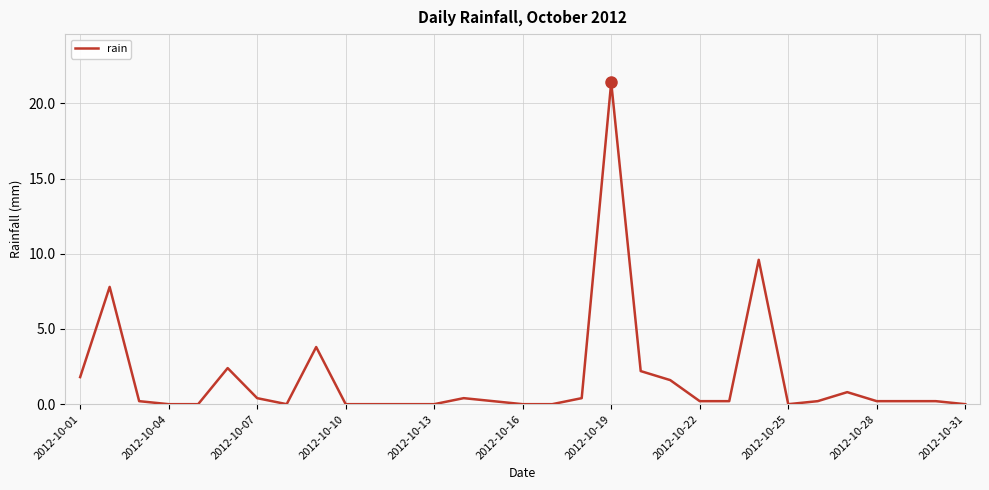

Reading right to left, transcribe all the data shown in this chart.

0.0	0.2	0.2	0.2	0.8	0.2	0.0	9.6	0.2	0.2	1.6	2.2	21.4	0.4	0.0	0.0	0.2	0.4	0.0	0.0	0.0	0.0	3.8	0.0	0.4	2.4	0.0	0.0	0.2	7.8	1.8